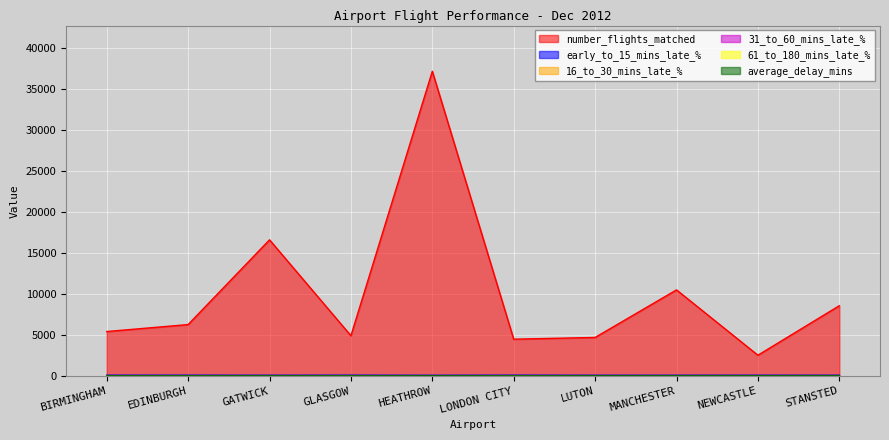

Which category has the highest value in the AIRPORT TOTAL - number_flights_matched series?

HEATHROW